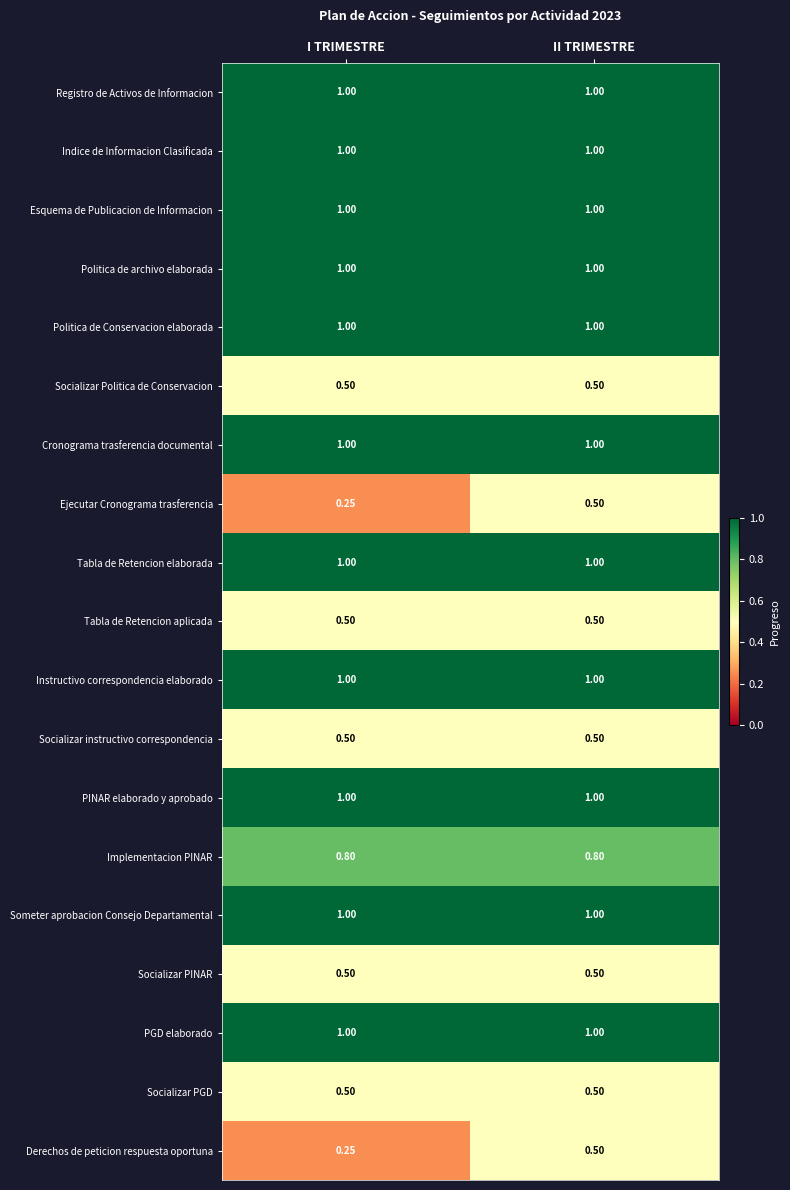

List the labels in order of Ejecutar Cronograma trasferencia value, largest first.

II TRIMESTRE, I TRIMESTRE